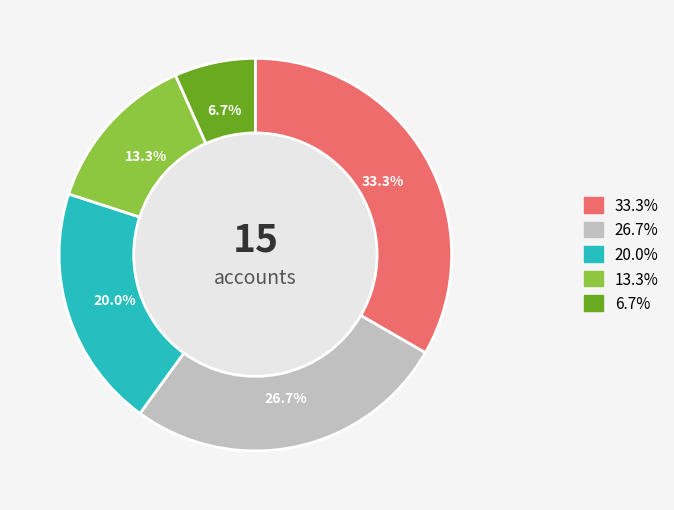

Count the number of slices in the pie.

5